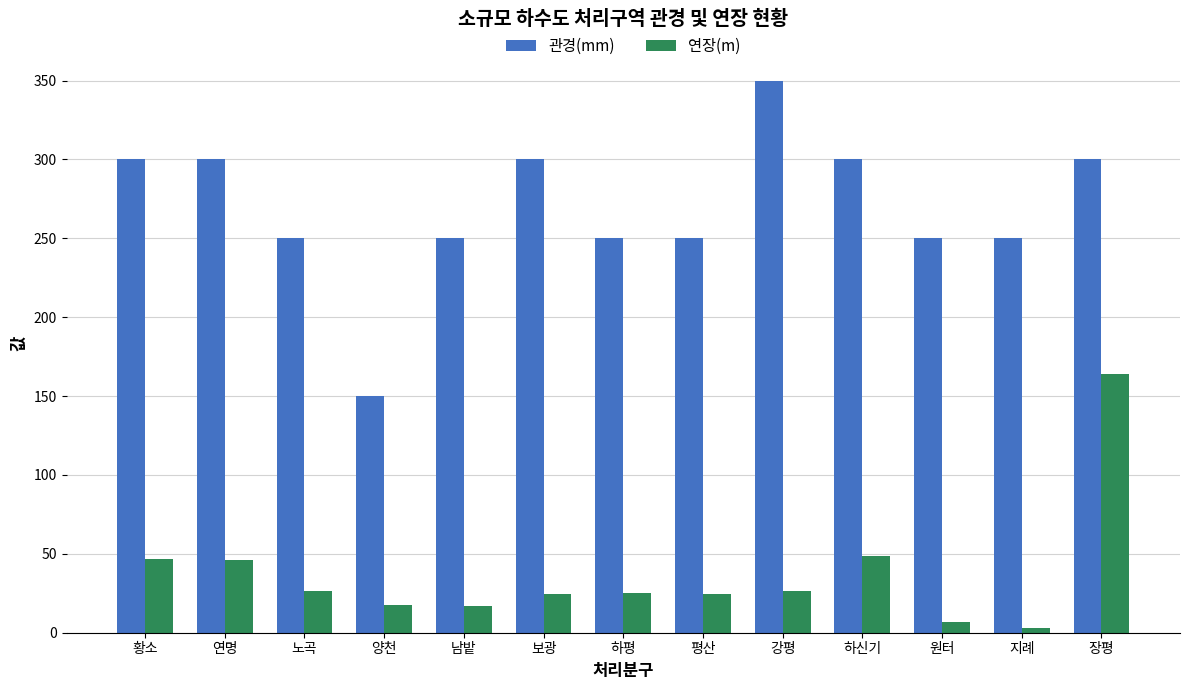

Which series has the largest total across all categories?

관경(mm)